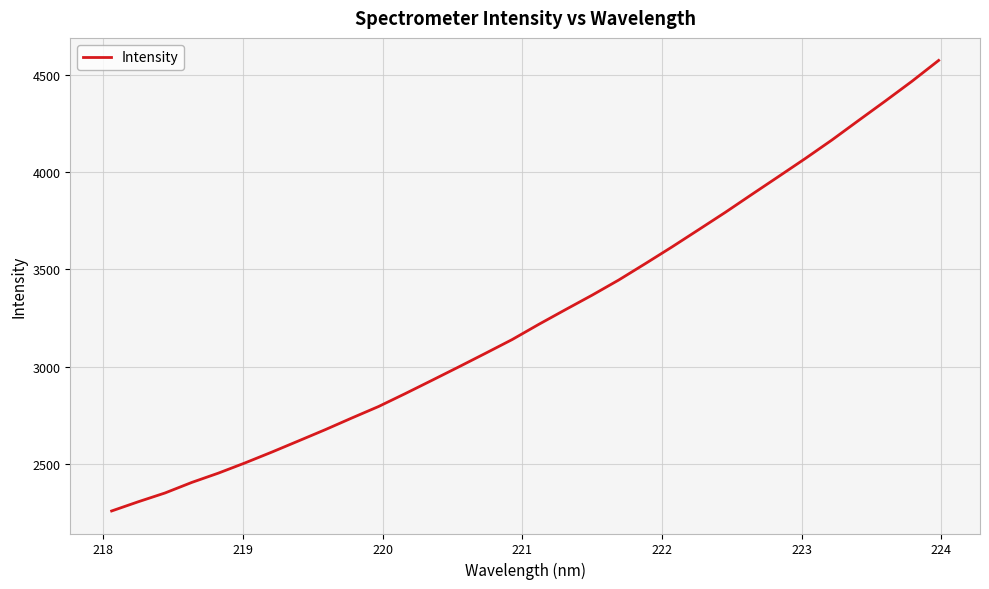

What is the difference between the maximum and minimum values?

2313.6